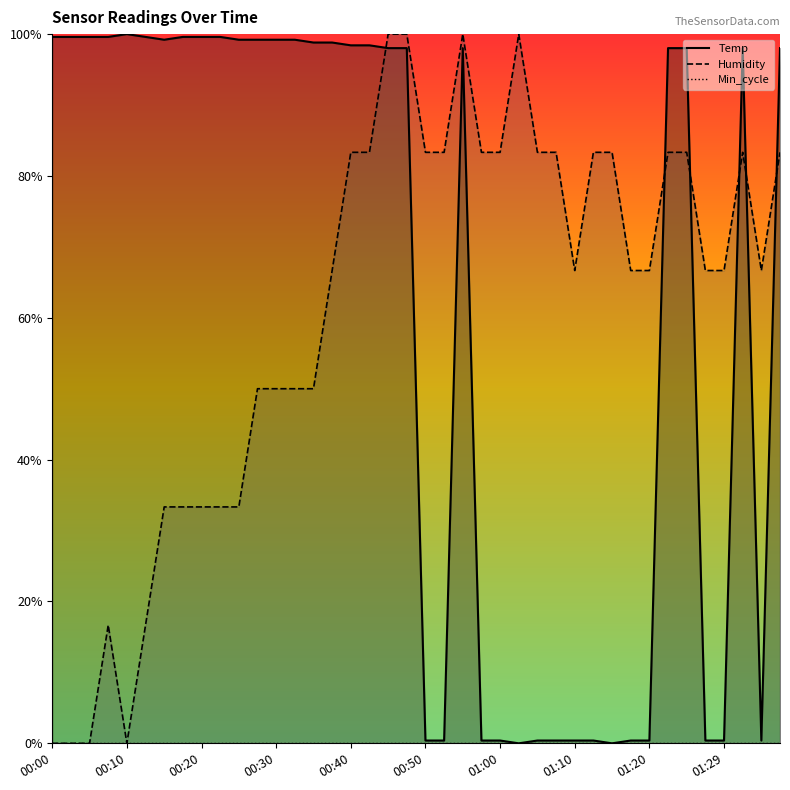

What is the difference between the maximum and minimum values in the Humidity series?

1.0